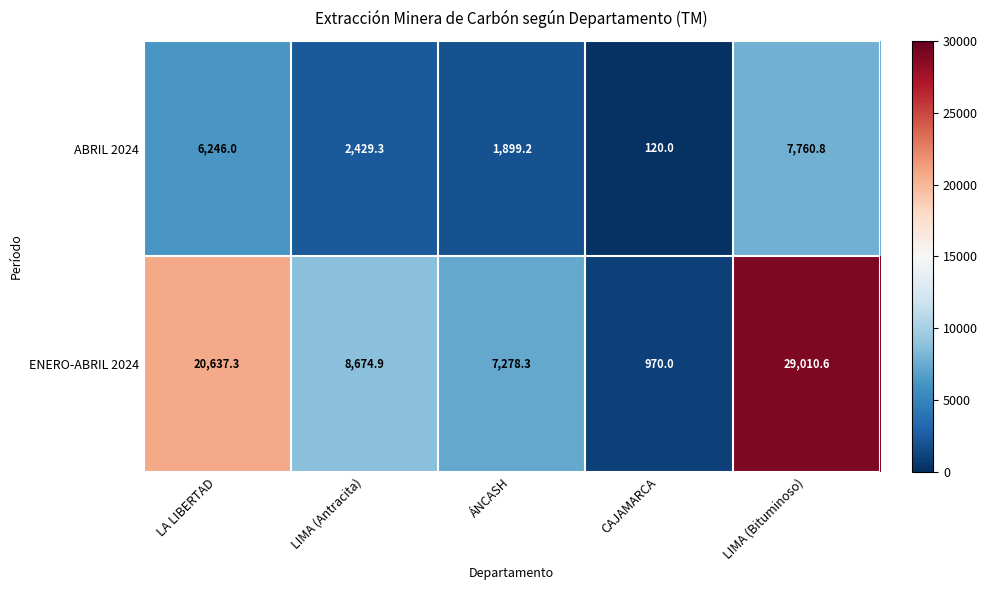

At which label is ENERO-ABRIL 2024 closest to 14990?

LA LIBERTAD